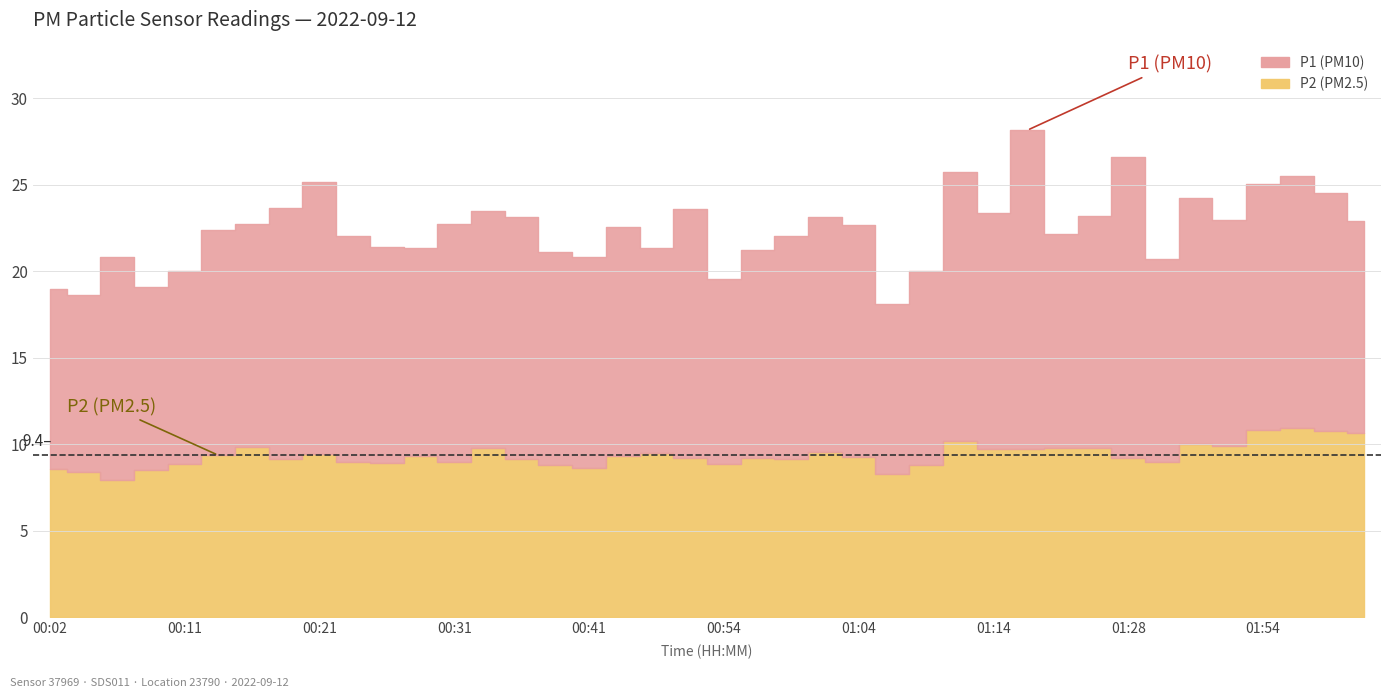

At which category is the sum across all series the highest?

01:16